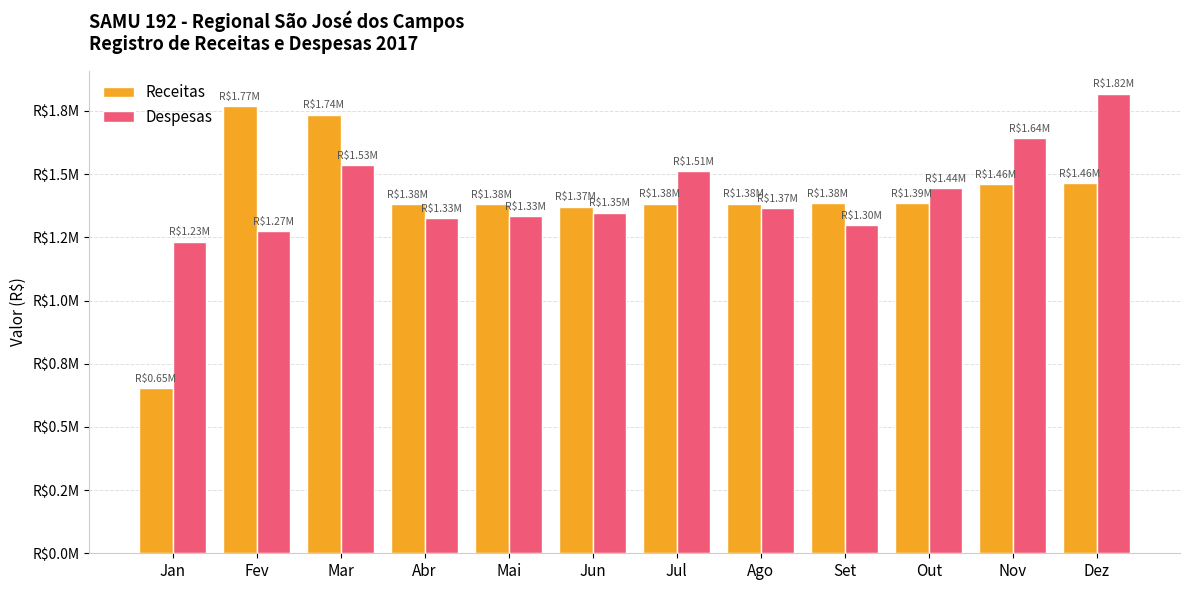

Does the chart contain any negative values?

No